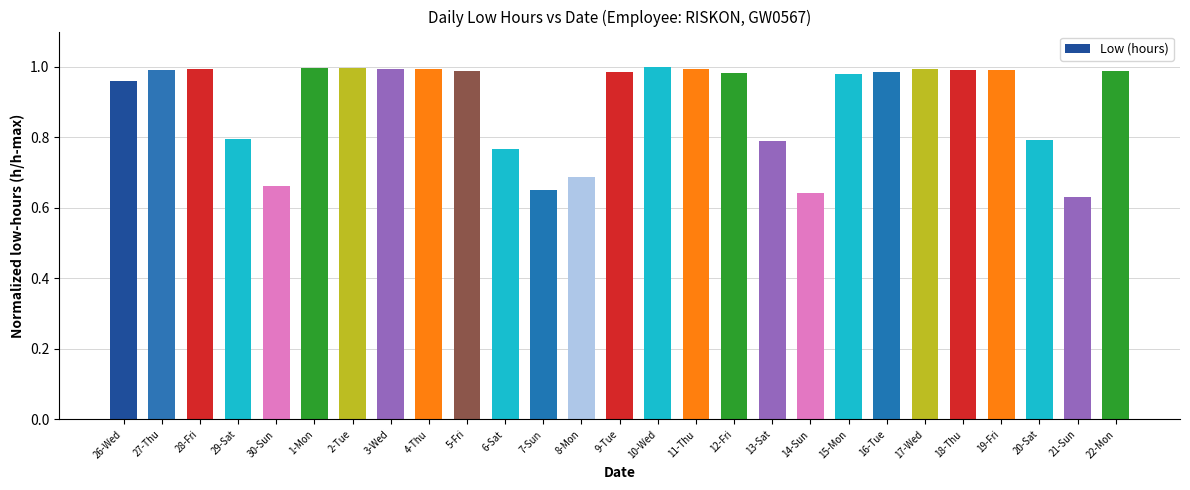

What is the label of the 5th bar from the right?

18-Thu